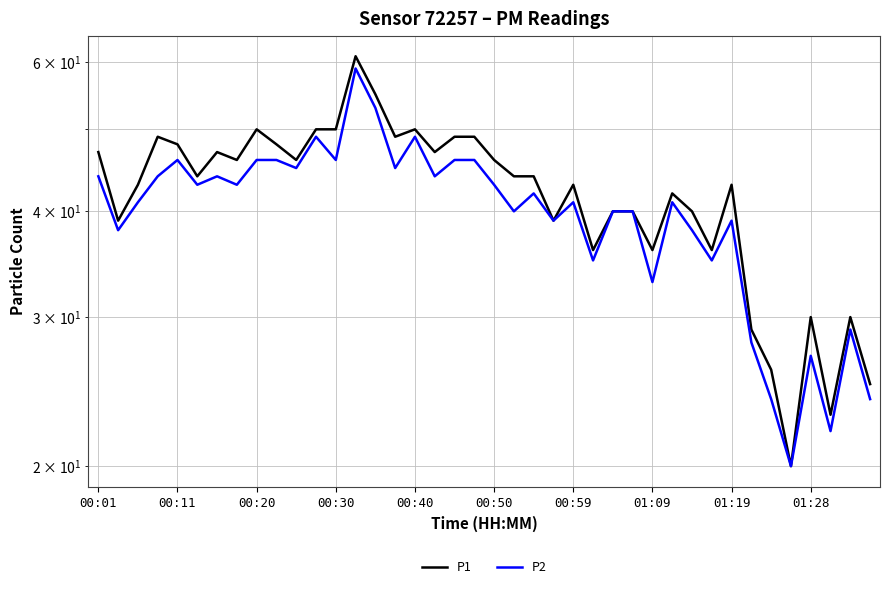

At 27, list the series in order from largest to smallest.

P1, P2